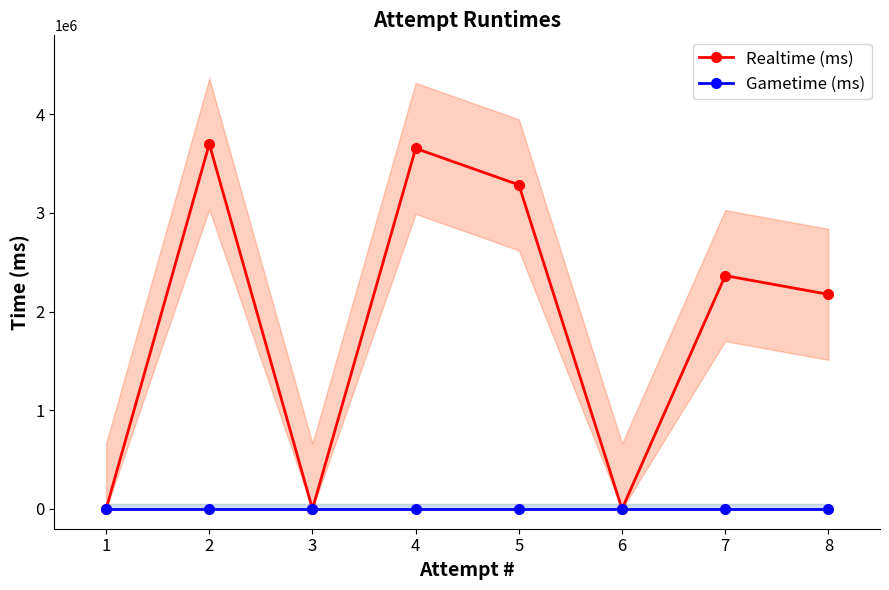

What is the sum of all Realtime (ms) values?

15170632